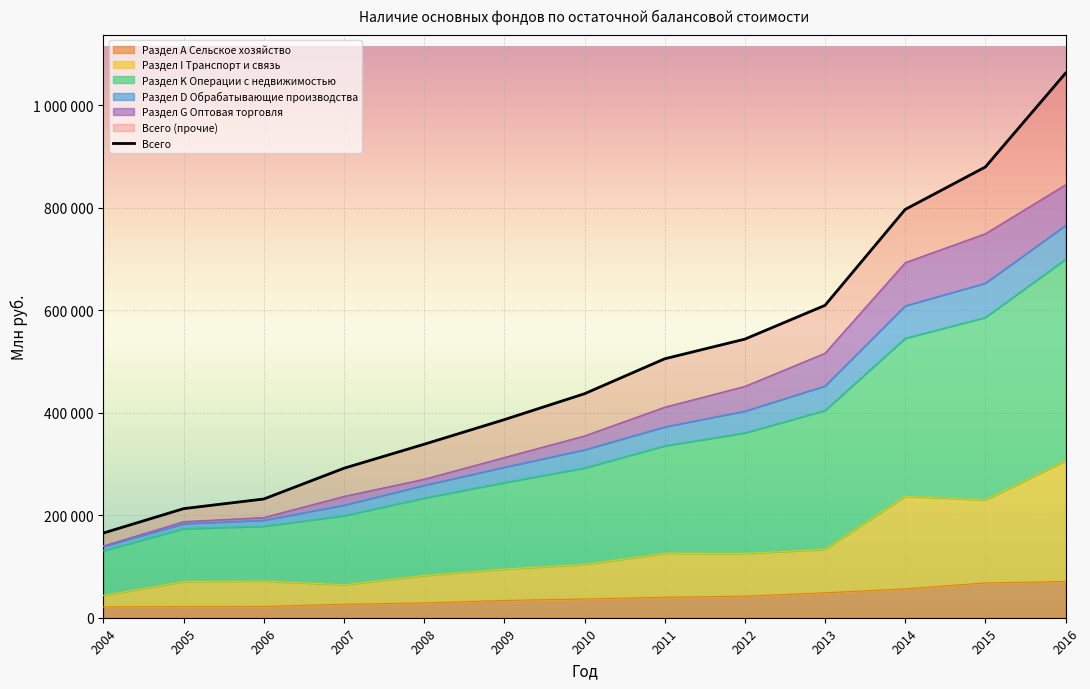

What is the value of the 8th point from the left?

505316